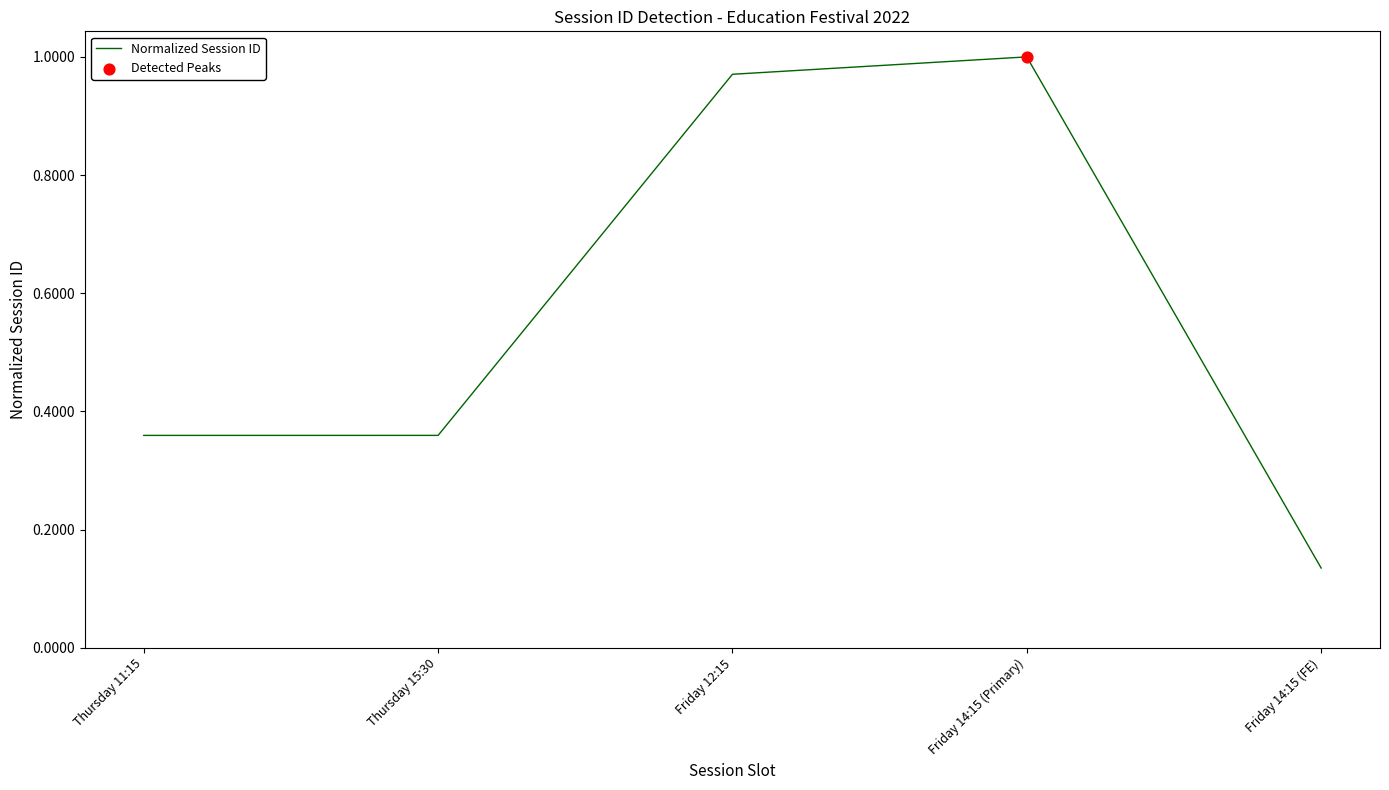

What is the change in value from Thursday 15:30 to Friday 14:15 (FE)?

-0.2